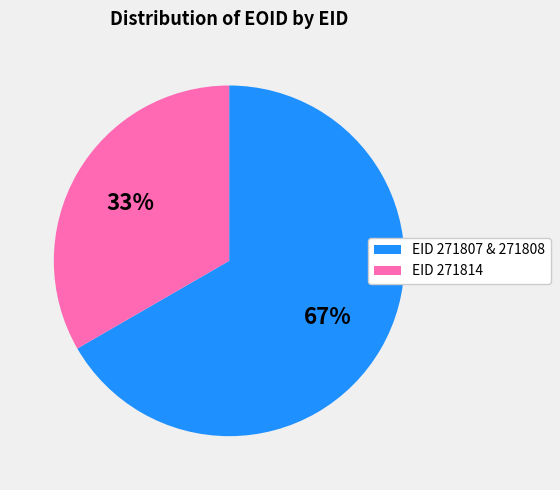

Do EID 271807 & 271808 and EID 271814 together represent more than half of the pie?

Yes